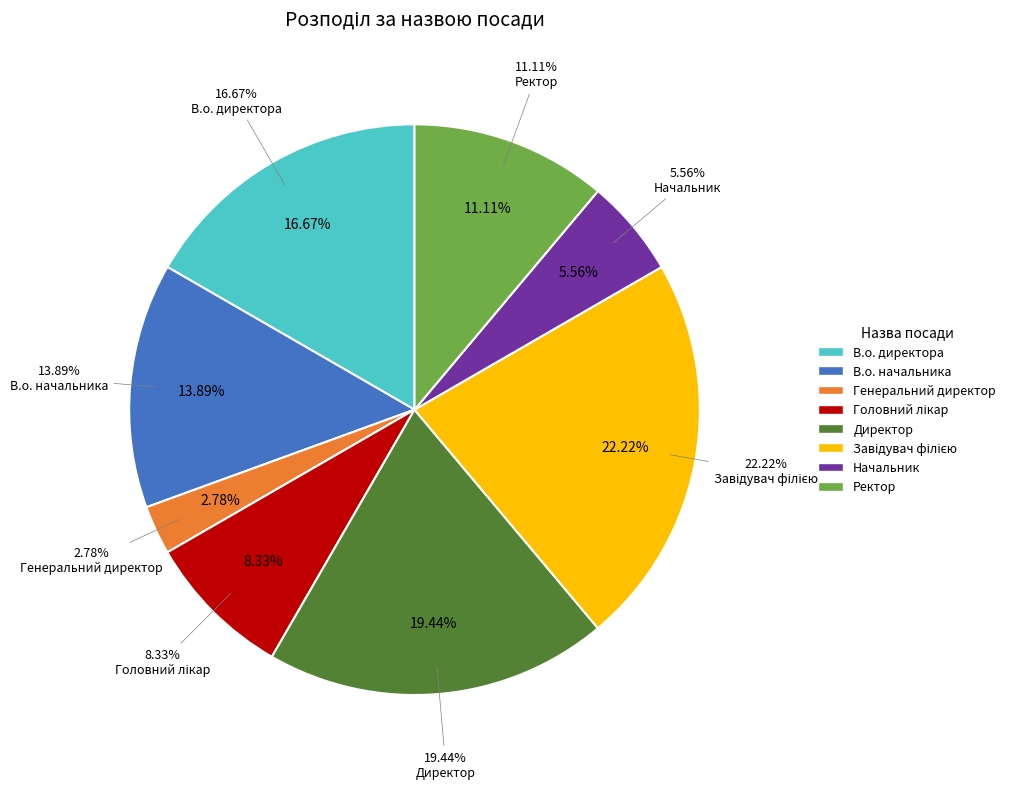

Combined, do Завідувач філією and Генеральний директор account for over 50%?

No